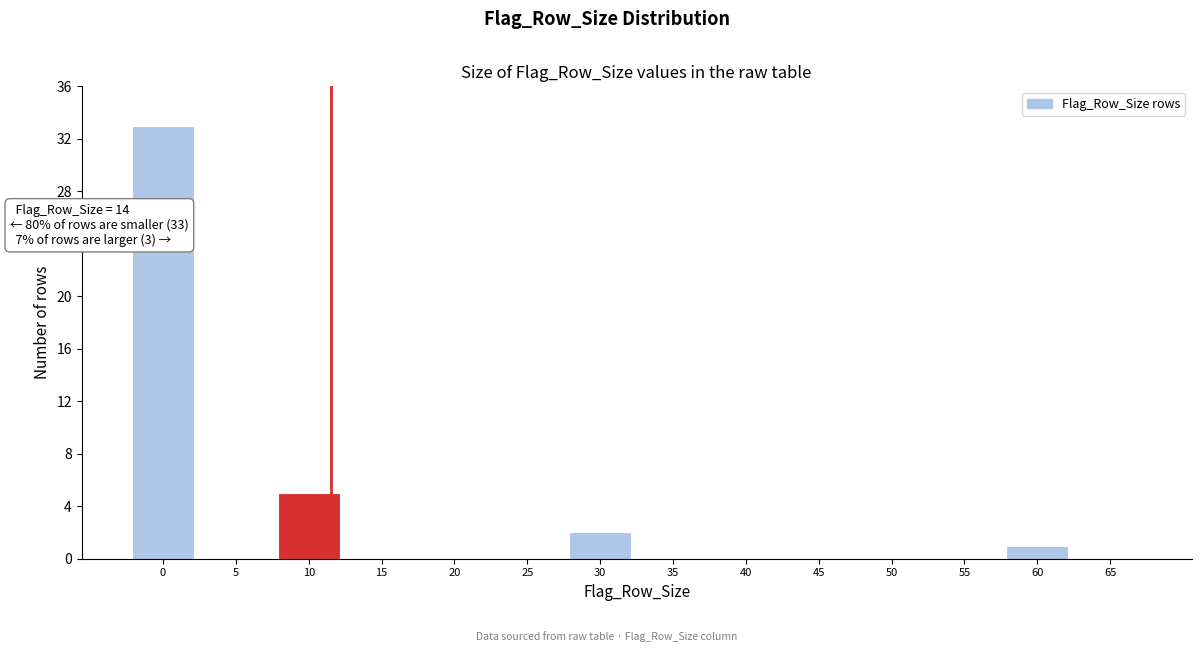

Reading right to left, list all the values displayed in this chart.

65=0	60=1	55=0	50=0	45=0	40=0	35=0	30=2	25=0	20=0	15=0	10=5	5=0	0=33